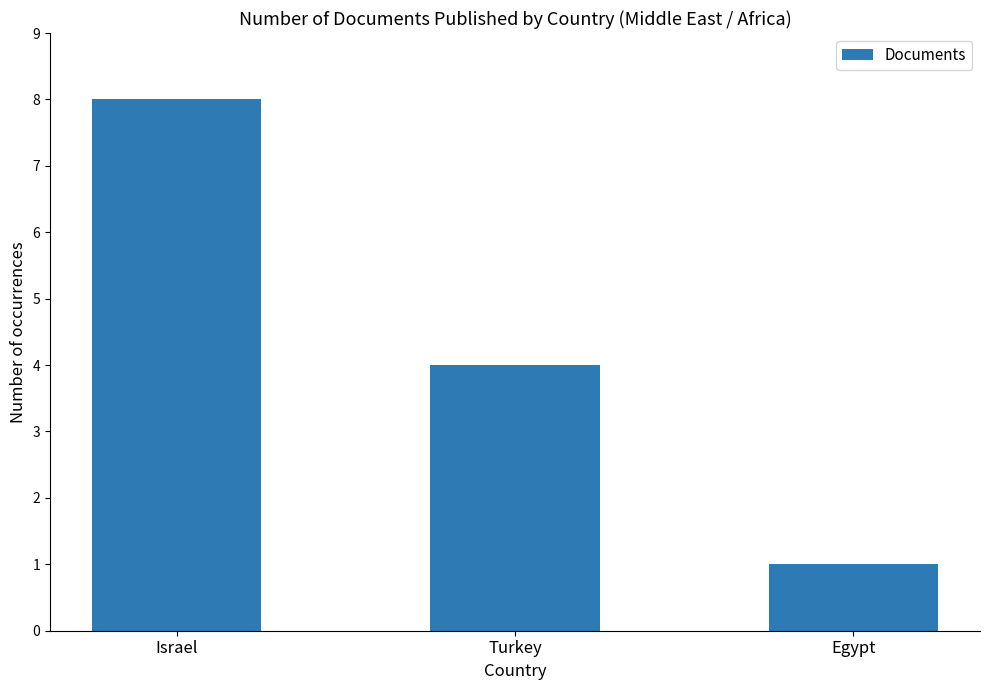

Count the number of categories in the chart.

3